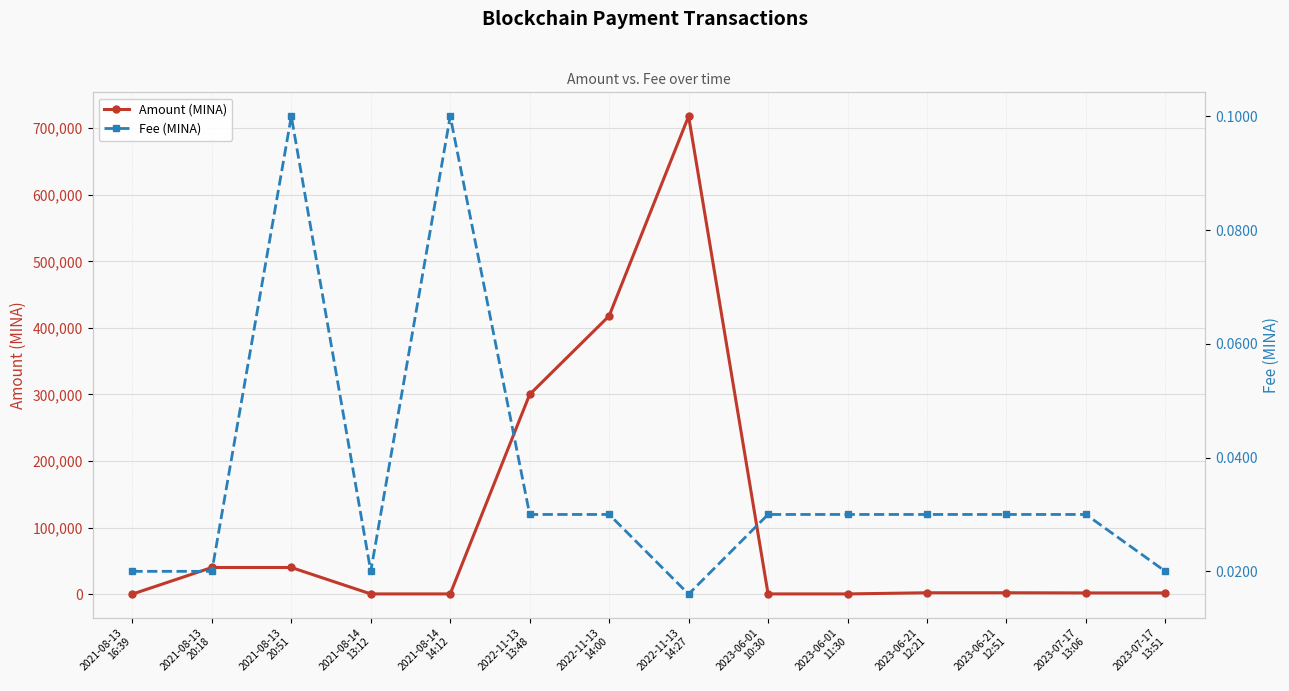

How many interior local peaks does the Fee (MINA) series have?

2